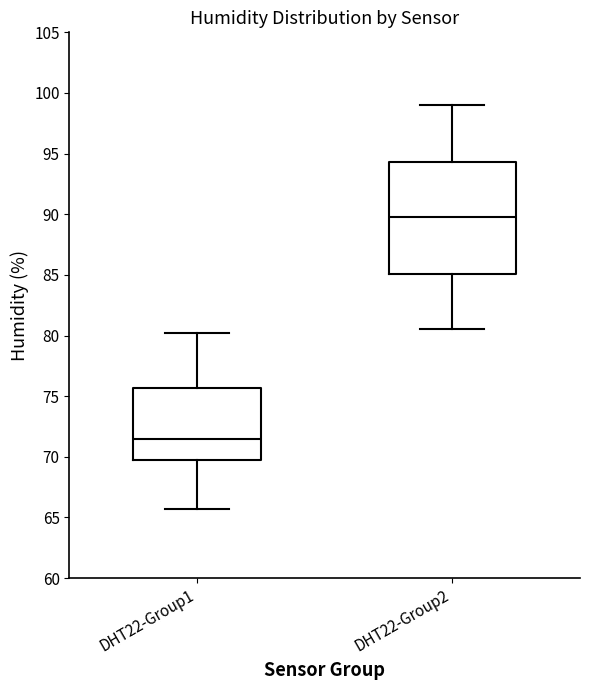

Where does the lower whisker of the box for DHT22-Group2 end on the y-axis? The values are not printed on the chart, so give them approximately, as read against the axis.

80.5